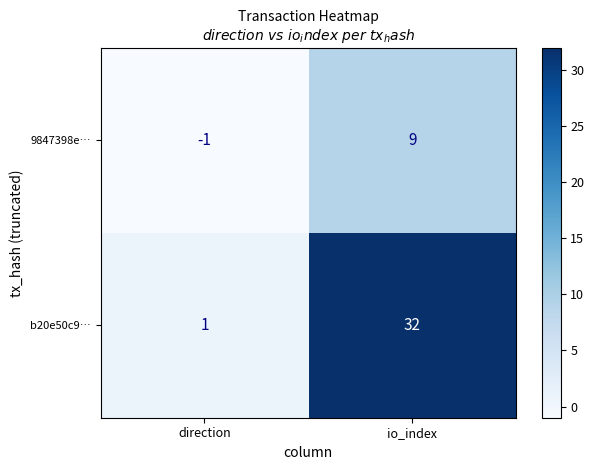

How many positive values does the 9847398e… series have?

1